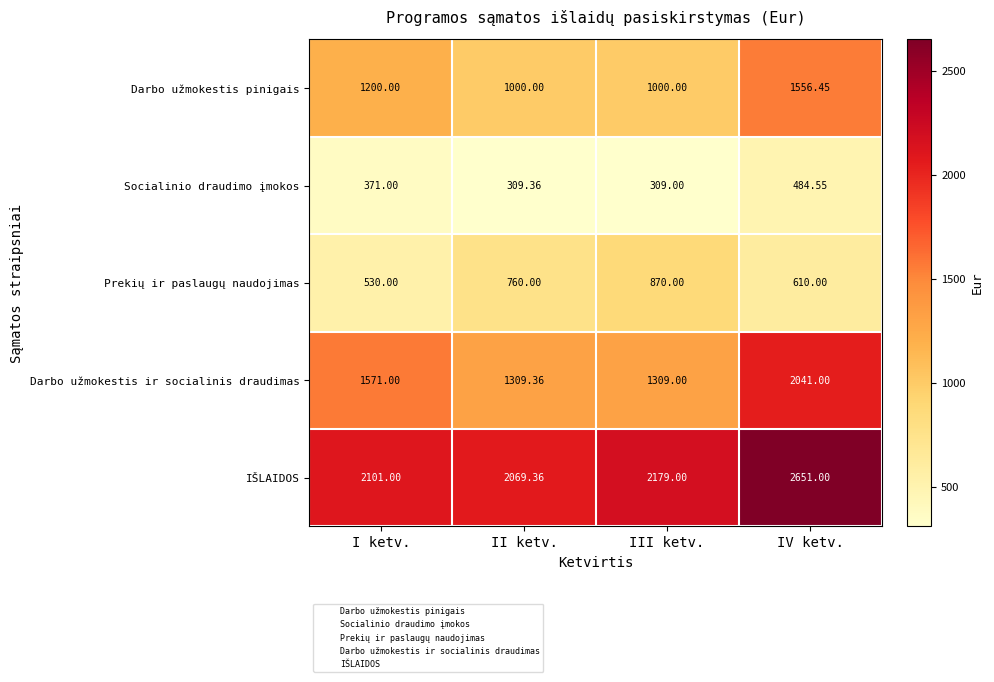

Which category has the highest value in the Prekių ir paslaugų naudojimas series?

III ketv.